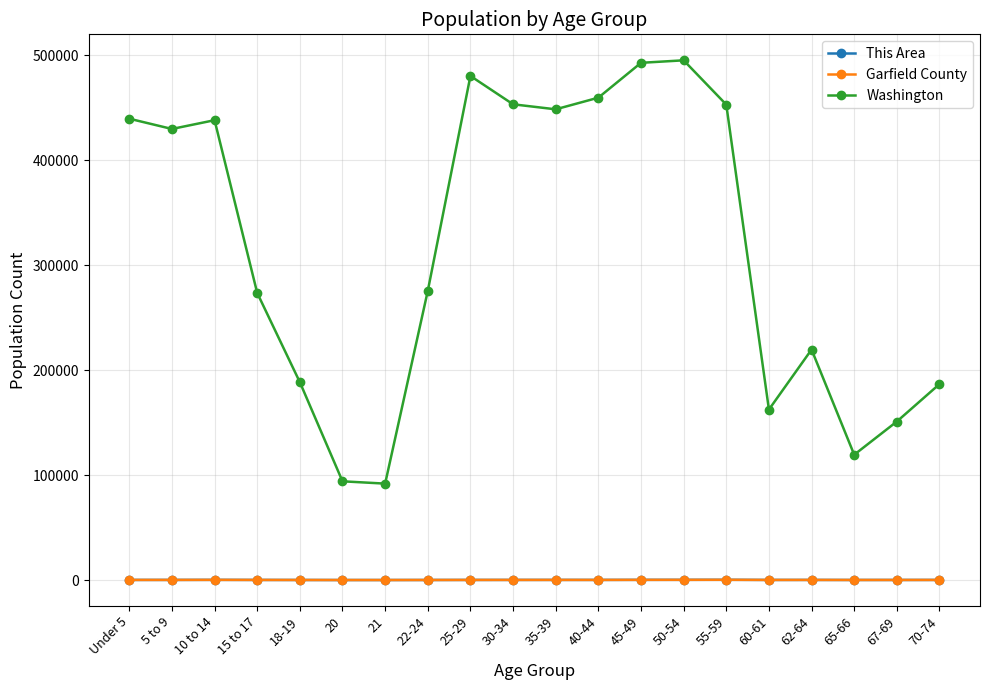

Reading left to right, what are all the values shown in this chart?

This Area: 96	107	159	92	56	13	15	47	89	105	116	107	165	183	221	90	99	59	68	94
Garfield County: 96	107	159	92	56	13	15	47	89	105	116	107	165	183	221	90	99	59	68	94
Washington: 439657	429877	438233	273587	188541	94086	91883	275543	480398	453383	448607	459698	492909	495296	453078	162454	219633	119417	151057	186746